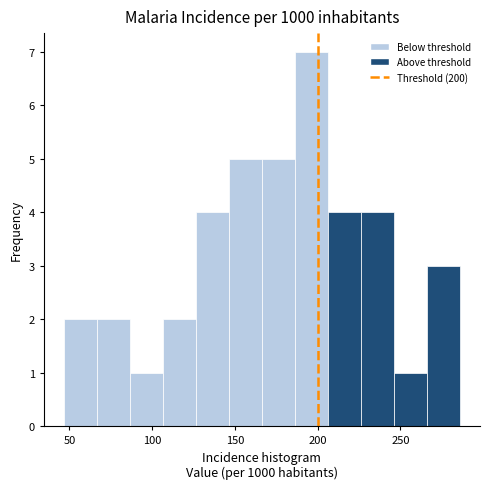

Read against the x-axis, roughly where is the centre of the tallest bar?

195